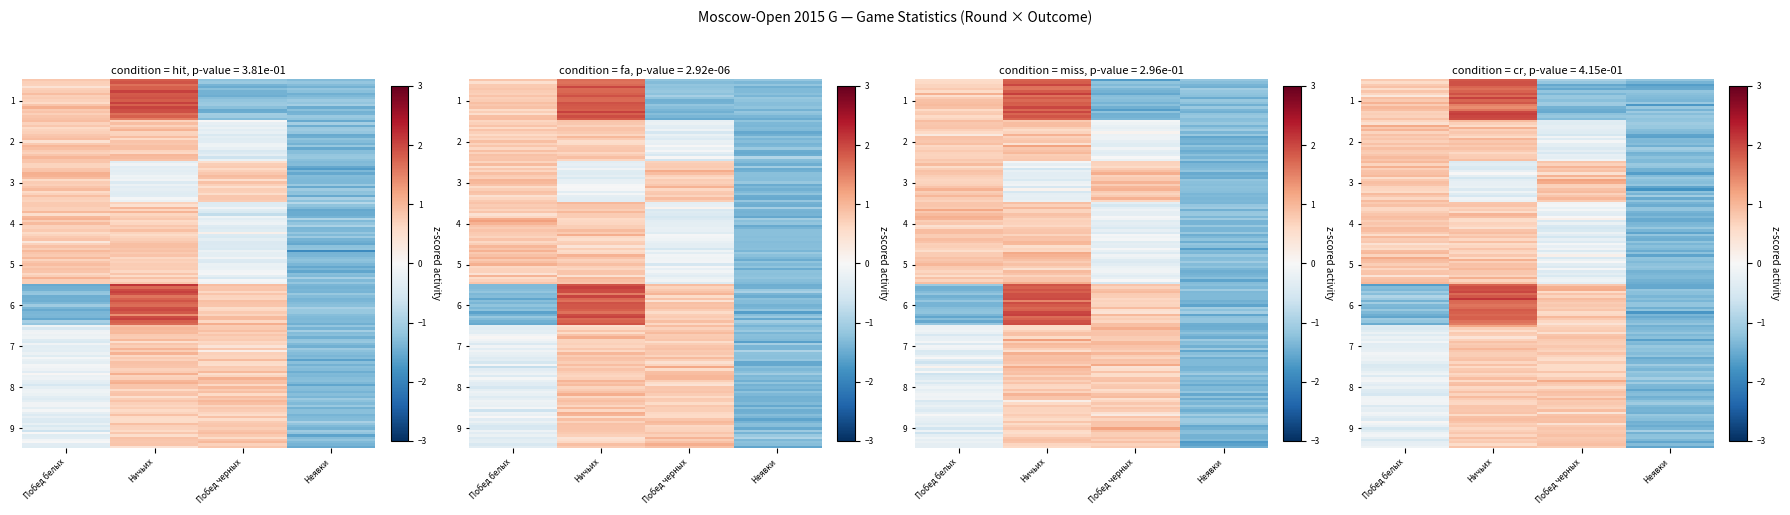

Reading right to left, extract all data points from this chart.

1: Неявки=-1.1	Побед черных=-1.1	Ничьих=1.8	Побед белых=0.8
2: Неявки=-1.3	Побед черных=-0.2	Ничьих=0.8	Побед белых=0.8
3: Неявки=-1.1	Побед черных=0.7	Ничьих=-0.2	Побед белых=0.7
4: Неявки=-1.4	Побед черных=-0.3	Ничьих=0.8	Побед белых=0.8
5: Неявки=-1.2	Побед черных=-0.2	Ничьих=0.8	Побед белых=0.8
6: Неявки=-1.7	Побед черных=0.6	Ничьих=1.6	Побед белых=-1.6
7: Неявки=-1.1	Побед черных=0.7	Ничьих=0.7	Побед белых=-0.2
8: Неявки=-1.2	Побед черных=0.7	Ничьих=0.7	Побед белых=-0.3
9: Неявки=-1.4	Побед черных=0.8	Ничьих=0.8	Побед белых=-0.3